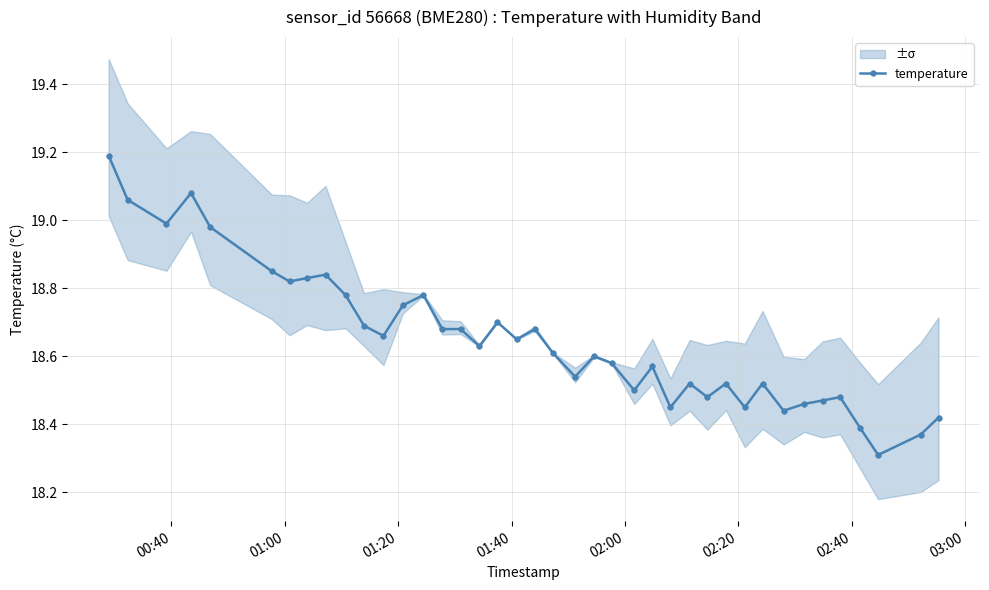

True or false: temperature has more than 1 points higher than both neighbors.

True